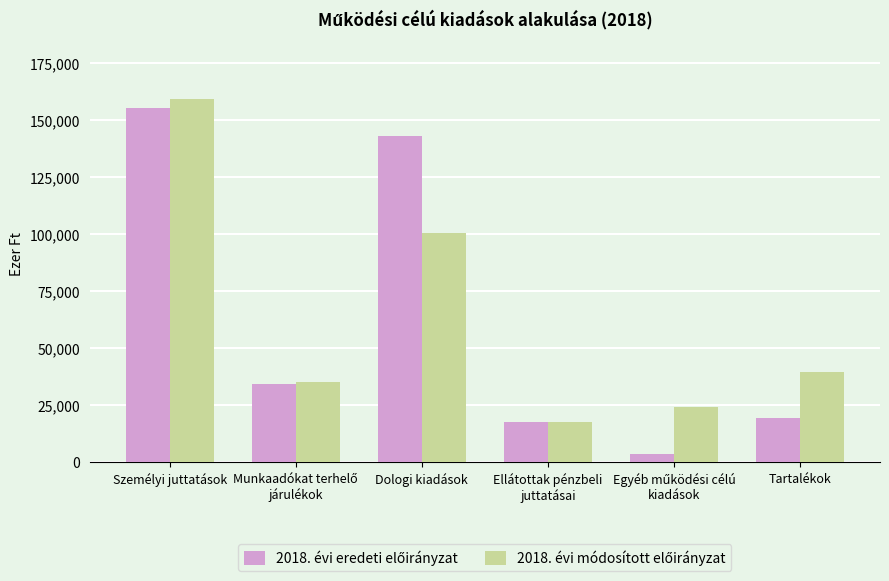

What is the spread (max minus min) of values at Dologi kiadások?

42714